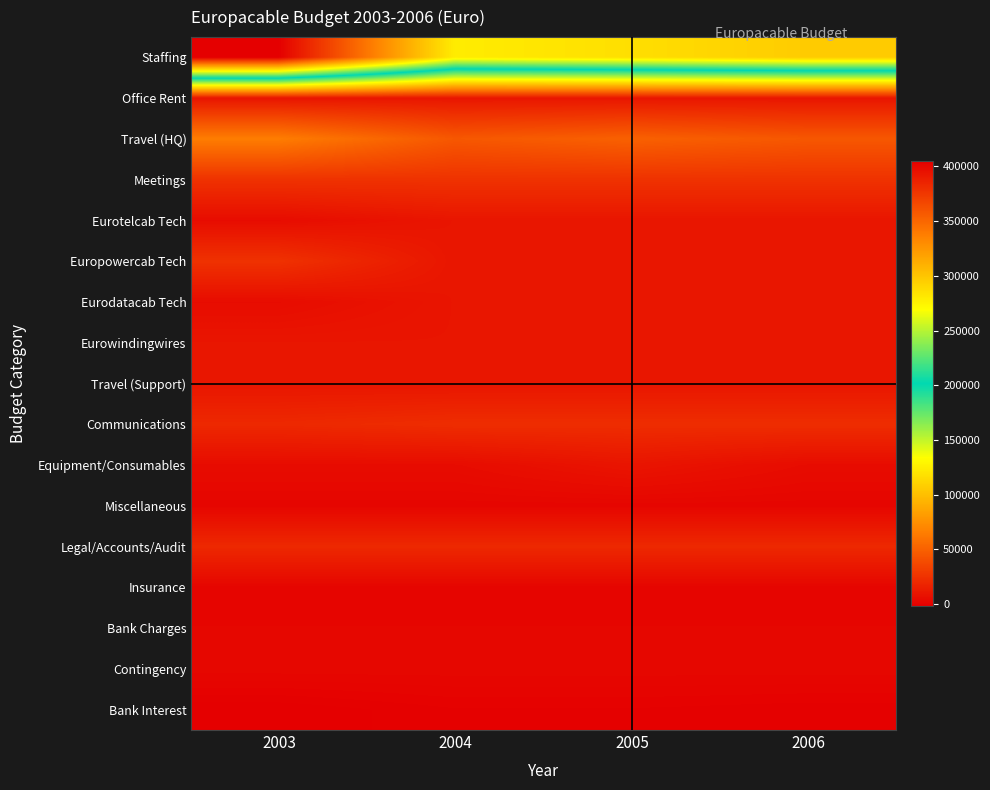

Which series has the largest range (max minus min)?

Staffing